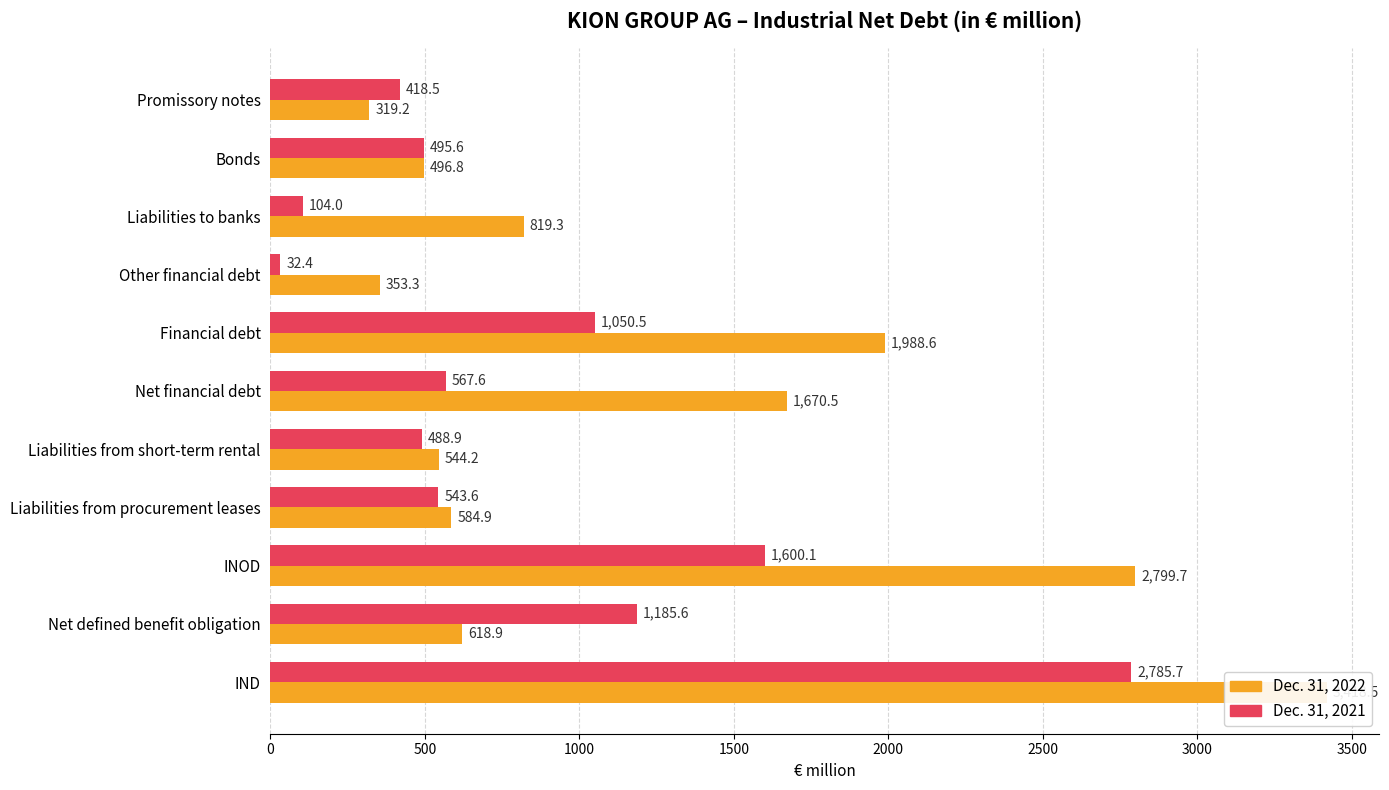

What is the average value of the Dec. 31, 2021 series?

843.0